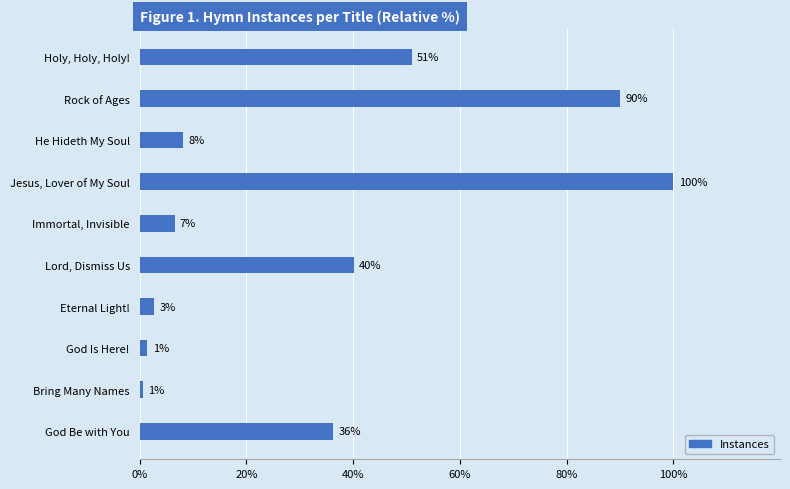

Are the bars horizontal?

Yes